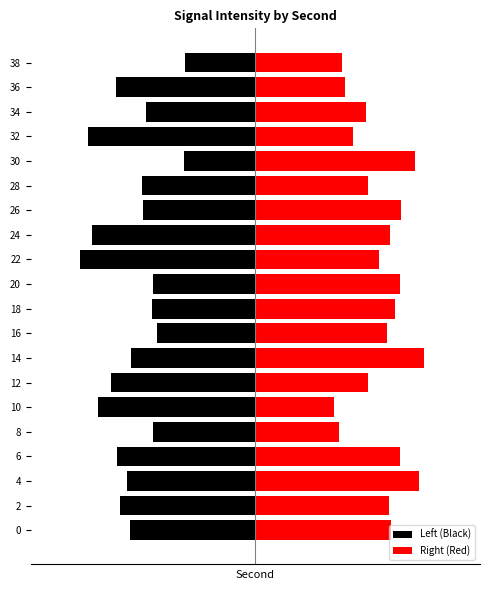

Rank the categories by Right (Red) value from highest to lowest.

14, 4, 30, 26, 6, 20, 18, 0, 24, 2, 16, 22, 12, 28, 34, 32, 36, 38, 8, 10